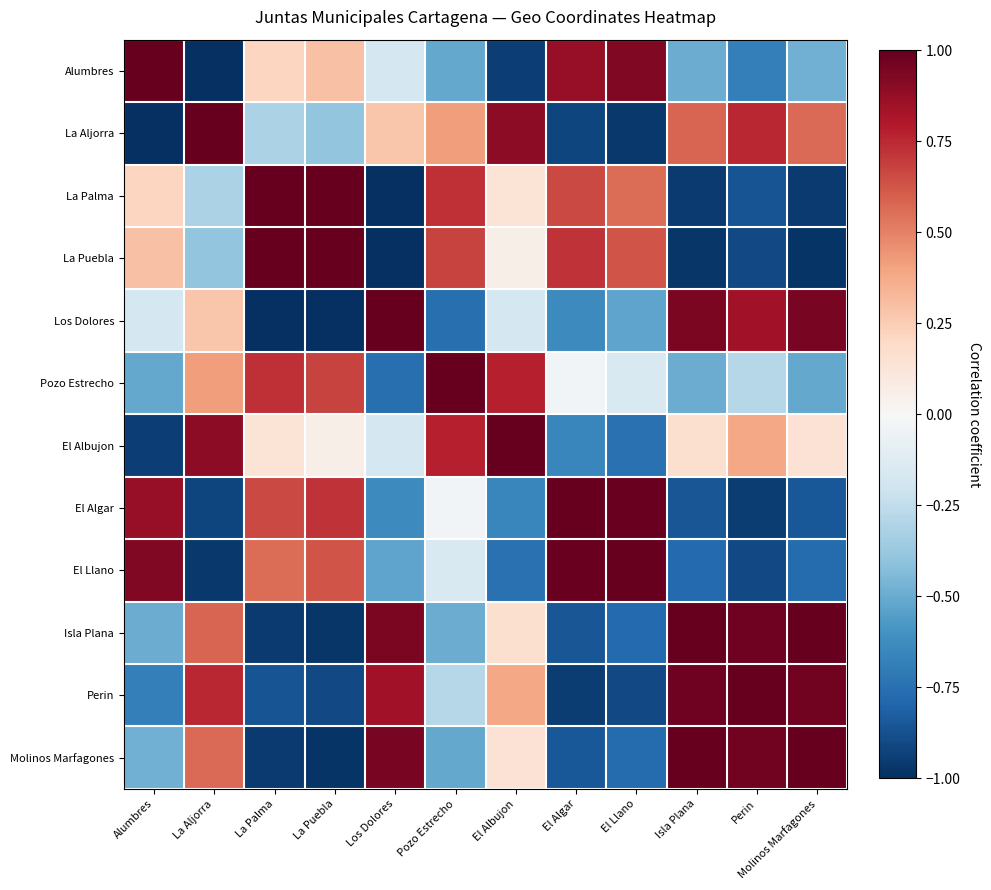

Reading left to right, transcribe all the data shown in this chart.

Alumbres: Alumbres=1.0	La Aljorra=-1.0	La Palma=0.2	La Puebla=0.3	Los Dolores=-0.2	Pozo Estrecho=-0.5	El Albujon=-0.9	El Algar=0.9	El Llano=0.9	Isla Plana=-0.5	Perin=-0.7	Molinos Marfagones=-0.5
La Aljorra: Alumbres=-1.0	La Aljorra=1.0	La Palma=-0.3	La Puebla=-0.4	Los Dolores=0.3	Pozo Estrecho=0.4	El Albujon=0.9	El Algar=-0.9	El Llano=-1.0	Isla Plana=0.6	Perin=0.8	Molinos Marfagones=0.6
La Palma: Alumbres=0.2	La Aljorra=-0.3	La Palma=1.0	La Puebla=1.0	Los Dolores=-1.0	Pozo Estrecho=0.7	El Albujon=0.1	El Algar=0.7	El Llano=0.6	Isla Plana=-1.0	Perin=-0.9	Molinos Marfagones=-1.0
La Puebla: Alumbres=0.3	La Aljorra=-0.4	La Palma=1.0	La Puebla=1.0	Los Dolores=-1.0	Pozo Estrecho=0.7	El Albujon=0.1	El Algar=0.7	El Llano=0.6	Isla Plana=-1.0	Perin=-0.9	Molinos Marfagones=-1.0
Los Dolores: Alumbres=-0.2	La Aljorra=0.3	La Palma=-1.0	La Puebla=-1.0	Los Dolores=1.0	Pozo Estrecho=-0.8	El Albujon=-0.2	El Algar=-0.6	El Llano=-0.5	Isla Plana=0.9	Perin=0.8	Molinos Marfagones=0.9
Pozo Estrecho: Alumbres=-0.5	La Aljorra=0.4	La Palma=0.7	La Puebla=0.7	Los Dolores=-0.8	Pozo Estrecho=1.0	El Albujon=0.8	El Algar=-0.0	El Llano=-0.2	Isla Plana=-0.5	Perin=-0.3	Molinos Marfagones=-0.5
El Albujon: Alumbres=-0.9	La Aljorra=0.9	La Palma=0.1	La Puebla=0.1	Los Dolores=-0.2	Pozo Estrecho=0.8	El Albujon=1.0	El Algar=-0.7	El Llano=-0.7	Isla Plana=0.2	Perin=0.4	Molinos Marfagones=0.1
El Algar: Alumbres=0.9	La Aljorra=-0.9	La Palma=0.7	La Puebla=0.7	Los Dolores=-0.6	Pozo Estrecho=-0.0	El Albujon=-0.7	El Algar=1.0	El Llano=1.0	Isla Plana=-0.9	Perin=-1.0	Molinos Marfagones=-0.8
El Llano: Alumbres=0.9	La Aljorra=-1.0	La Palma=0.6	La Puebla=0.6	Los Dolores=-0.5	Pozo Estrecho=-0.2	El Albujon=-0.7	El Algar=1.0	El Llano=1.0	Isla Plana=-0.8	Perin=-0.9	Molinos Marfagones=-0.8
Isla Plana: Alumbres=-0.5	La Aljorra=0.6	La Palma=-1.0	La Puebla=-1.0	Los Dolores=0.9	Pozo Estrecho=-0.5	El Albujon=0.2	El Algar=-0.9	El Llano=-0.8	Isla Plana=1.0	Perin=1.0	Molinos Marfagones=1.0
Perin: Alumbres=-0.7	La Aljorra=0.8	La Palma=-0.9	La Puebla=-0.9	Los Dolores=0.8	Pozo Estrecho=-0.3	El Albujon=0.4	El Algar=-1.0	El Llano=-0.9	Isla Plana=1.0	Perin=1.0	Molinos Marfagones=1.0
Molinos Marfagones: Alumbres=-0.5	La Aljorra=0.6	La Palma=-1.0	La Puebla=-1.0	Los Dolores=0.9	Pozo Estrecho=-0.5	El Albujon=0.1	El Algar=-0.8	El Llano=-0.8	Isla Plana=1.0	Perin=1.0	Molinos Marfagones=1.0